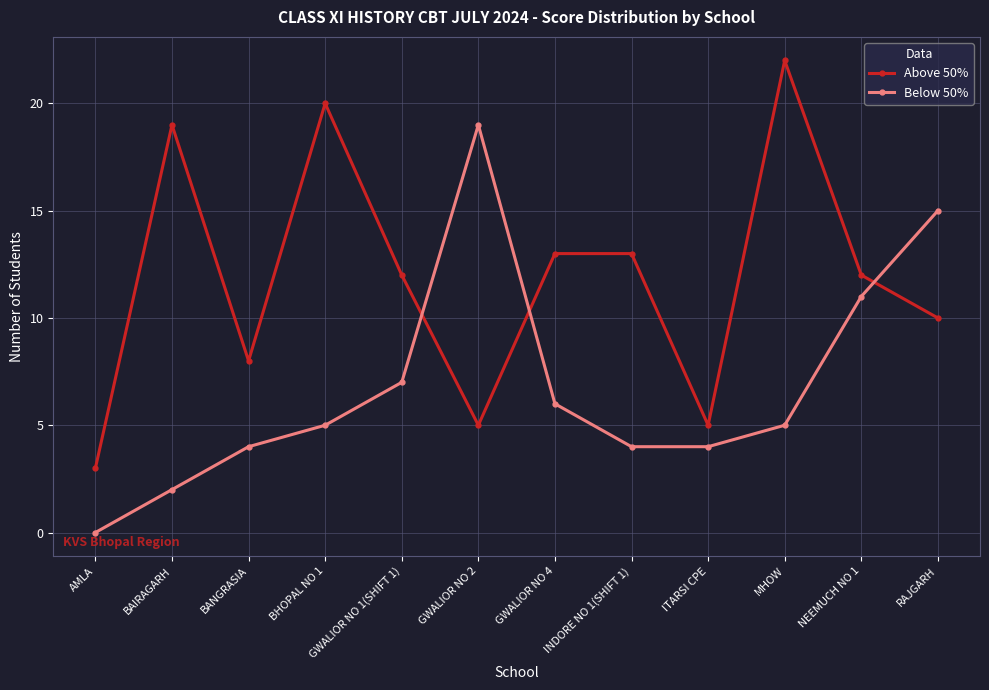

In Below 50%, how many points are higher than both neighbors (excluding endpoints)?

1